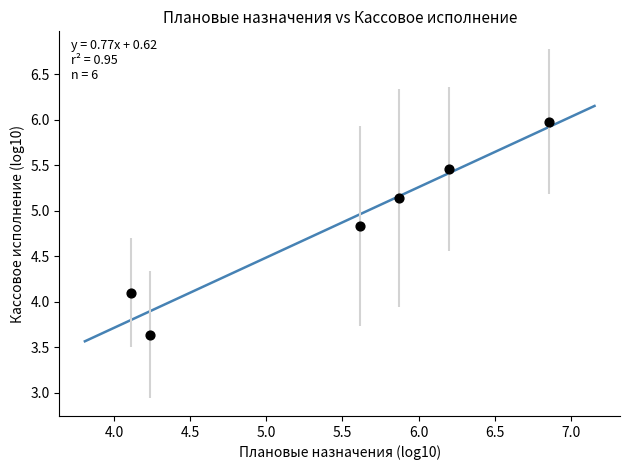

What Y value in the scatter plot is closest to 4?

4.1